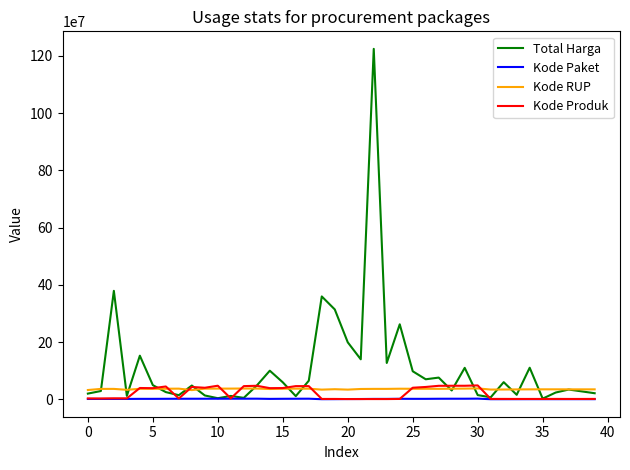

What is the maximum value shown in the chart?

1224682000